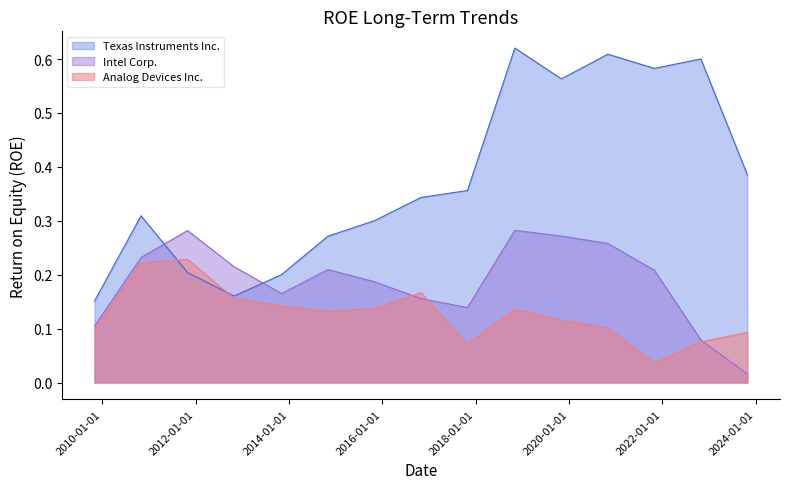

How many times do Analog Devices Inc. and Texas Instruments Inc. cross each other?

2